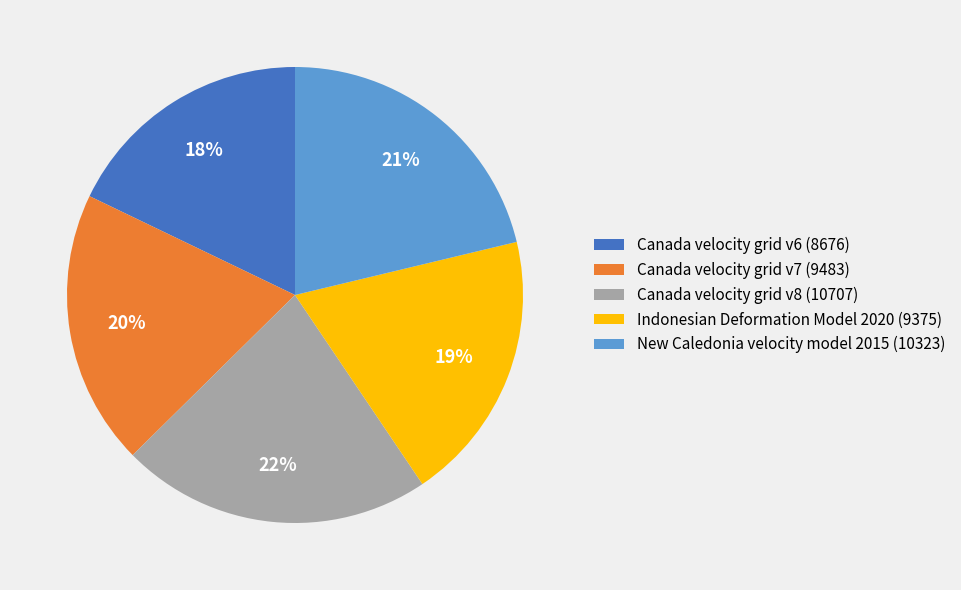

To the nearest percent, what portion does New Caledonia velocity model 2015 represent?

21%